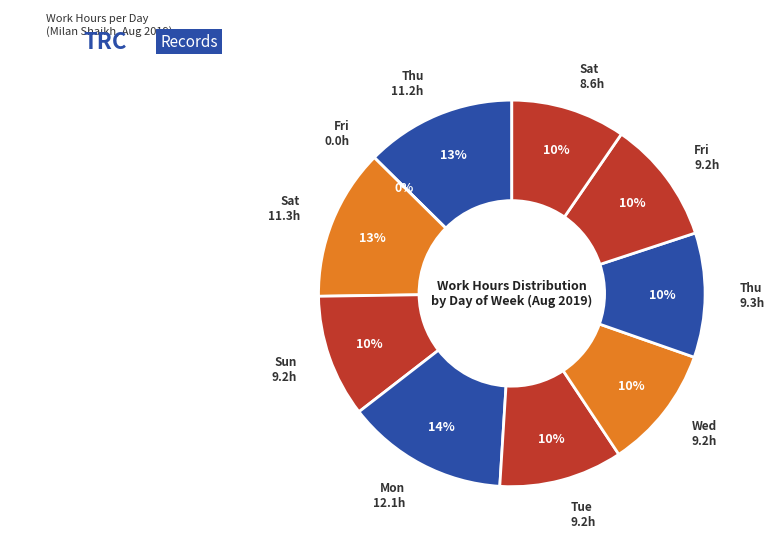

What percentage is NOT represented by Fri?

89.6%